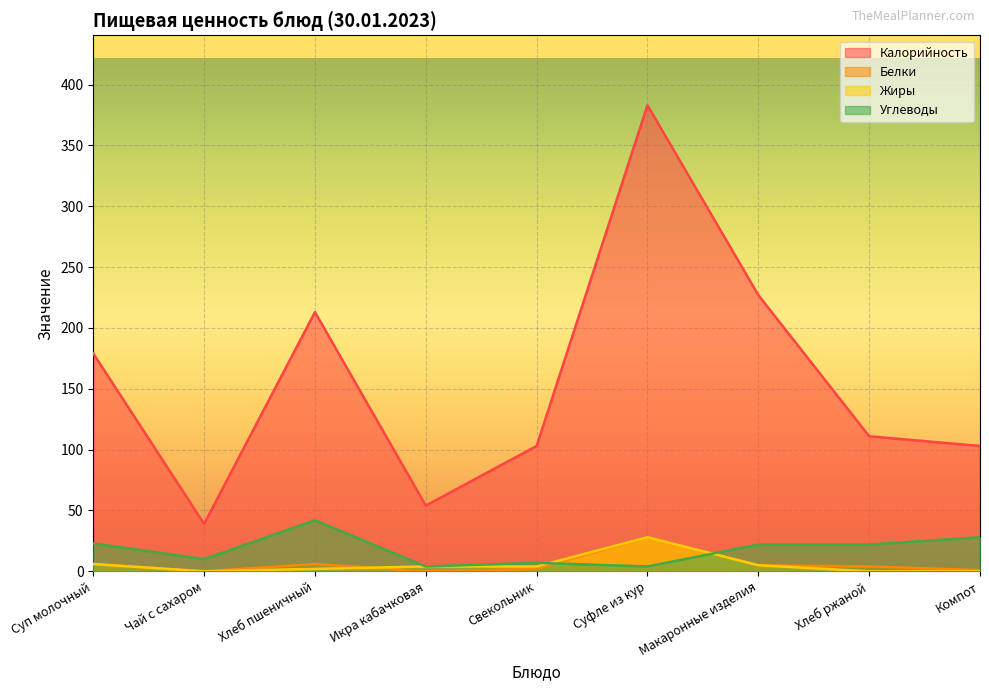

At which label is Белки closest to 14?

Суп молочный